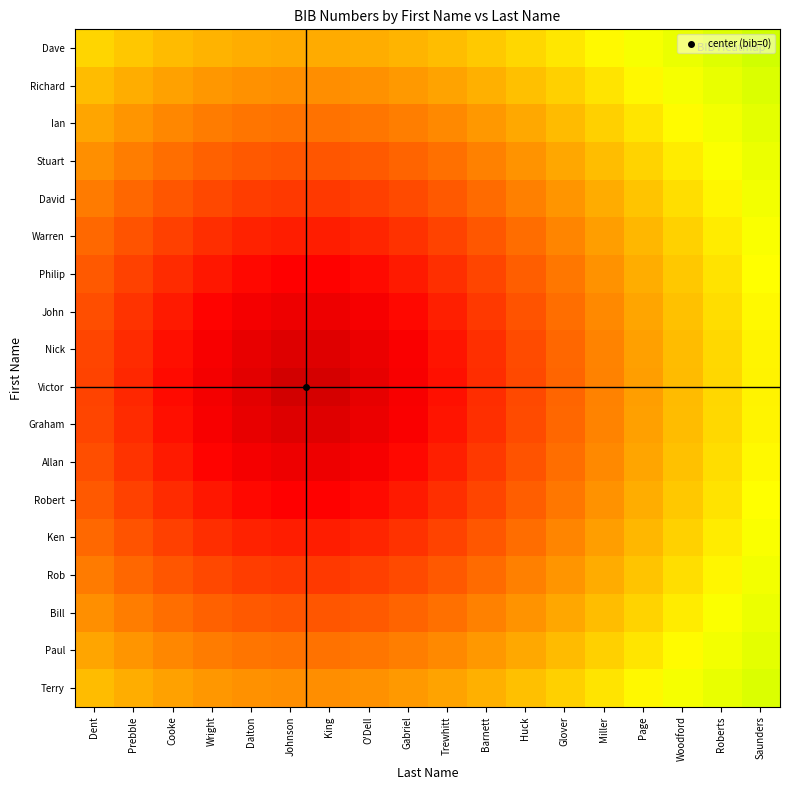

Reading left to right, transcribe all the data shown in this chart.

Dave: Dent=0.5	Prebble=0.5	Cooke=0.5	Wright=0.4	Dalton=0.4	Johnson=0.4	King=0.4	O'Dell=0.4	Gabriel=0.4	Trewhitt=0.5	Barnett=0.5	Huck=0.5	Glover=0.5	Miller=0.6	Page=0.6	Woodford=0.6	Roberts=0.7	Saunders=0.7
Richard: Dent=0.5	Prebble=0.4	Cooke=0.4	Wright=0.4	Dalton=0.4	Johnson=0.4	King=0.4	O'Dell=0.4	Gabriel=0.4	Trewhitt=0.4	Barnett=0.4	Huck=0.5	Glover=0.5	Miller=0.5	Page=0.6	Woodford=0.6	Roberts=0.6	Saunders=0.7
Ian: Dent=0.4	Prebble=0.4	Cooke=0.4	Wright=0.4	Dalton=0.3	Johnson=0.3	King=0.3	O'Dell=0.3	Gabriel=0.4	Trewhitt=0.4	Barnett=0.4	Huck=0.4	Glover=0.5	Miller=0.5	Page=0.5	Woodford=0.6	Roberts=0.6	Saunders=0.6
Stuart: Dent=0.4	Prebble=0.4	Cooke=0.3	Wright=0.3	Dalton=0.3	Johnson=0.3	King=0.3	O'Dell=0.3	Gabriel=0.3	Trewhitt=0.3	Barnett=0.4	Huck=0.4	Glover=0.4	Miller=0.5	Page=0.5	Woodford=0.5	Roberts=0.6	Saunders=0.6
David: Dent=0.4	Prebble=0.3	Cooke=0.3	Wright=0.3	Dalton=0.2	Johnson=0.2	King=0.2	O'Dell=0.3	Gabriel=0.3	Trewhitt=0.3	Barnett=0.3	Huck=0.4	Glover=0.4	Miller=0.4	Page=0.5	Woodford=0.5	Roberts=0.6	Saunders=0.6
Warren: Dent=0.3	Prebble=0.3	Cooke=0.3	Wright=0.2	Dalton=0.2	Johnson=0.2	King=0.2	O'Dell=0.2	Gabriel=0.2	Trewhitt=0.3	Barnett=0.3	Huck=0.3	Glover=0.4	Miller=0.4	Page=0.5	Woodford=0.5	Roberts=0.5	Saunders=0.6
Philip: Dent=0.3	Prebble=0.3	Cooke=0.2	Wright=0.2	Dalton=0.2	Johnson=0.1	King=0.1	O'Dell=0.2	Gabriel=0.2	Trewhitt=0.2	Barnett=0.3	Huck=0.3	Glover=0.3	Miller=0.4	Page=0.4	Woodford=0.5	Roberts=0.5	Saunders=0.6
John: Dent=0.3	Prebble=0.2	Cooke=0.2	Wright=0.1	Dalton=0.1	Johnson=0.1	King=0.1	O'Dell=0.1	Gabriel=0.2	Trewhitt=0.2	Barnett=0.2	Huck=0.3	Glover=0.3	Miller=0.4	Page=0.4	Woodford=0.5	Roberts=0.5	Saunders=0.6
Nick: Dent=0.3	Prebble=0.2	Cooke=0.2	Wright=0.1	Dalton=0.1	Johnson=0.1	King=0.1	O'Dell=0.1	Gabriel=0.1	Trewhitt=0.2	Barnett=0.2	Huck=0.3	Glover=0.3	Miller=0.4	Page=0.4	Woodford=0.5	Roberts=0.5	Saunders=0.6
Victor: Dent=0.3	Prebble=0.2	Cooke=0.2	Wright=0.1	Dalton=0.1	Johnson=0.0	King=0.0	O'Dell=0.1	Gabriel=0.1	Trewhitt=0.2	Barnett=0.2	Huck=0.3	Glover=0.3	Miller=0.4	Page=0.4	Woodford=0.5	Roberts=0.5	Saunders=0.6
Graham: Dent=0.3	Prebble=0.2	Cooke=0.2	Wright=0.1	Dalton=0.1	Johnson=0.1	King=0.1	O'Dell=0.1	Gabriel=0.1	Trewhitt=0.2	Barnett=0.2	Huck=0.3	Glover=0.3	Miller=0.4	Page=0.4	Woodford=0.5	Roberts=0.5	Saunders=0.6
Allan: Dent=0.3	Prebble=0.2	Cooke=0.2	Wright=0.1	Dalton=0.1	Johnson=0.1	King=0.1	O'Dell=0.1	Gabriel=0.2	Trewhitt=0.2	Barnett=0.2	Huck=0.3	Glover=0.3	Miller=0.4	Page=0.4	Woodford=0.5	Roberts=0.5	Saunders=0.6
Robert: Dent=0.3	Prebble=0.3	Cooke=0.2	Wright=0.2	Dalton=0.2	Johnson=0.1	King=0.1	O'Dell=0.2	Gabriel=0.2	Trewhitt=0.2	Barnett=0.3	Huck=0.3	Glover=0.3	Miller=0.4	Page=0.4	Woodford=0.5	Roberts=0.5	Saunders=0.6
Ken: Dent=0.3	Prebble=0.3	Cooke=0.3	Wright=0.2	Dalton=0.2	Johnson=0.2	King=0.2	O'Dell=0.2	Gabriel=0.2	Trewhitt=0.3	Barnett=0.3	Huck=0.3	Glover=0.4	Miller=0.4	Page=0.5	Woodford=0.5	Roberts=0.5	Saunders=0.6
Rob: Dent=0.4	Prebble=0.3	Cooke=0.3	Wright=0.3	Dalton=0.2	Johnson=0.2	King=0.2	O'Dell=0.3	Gabriel=0.3	Trewhitt=0.3	Barnett=0.3	Huck=0.4	Glover=0.4	Miller=0.4	Page=0.5	Woodford=0.5	Roberts=0.6	Saunders=0.6
Bill: Dent=0.4	Prebble=0.4	Cooke=0.3	Wright=0.3	Dalton=0.3	Johnson=0.3	King=0.3	O'Dell=0.3	Gabriel=0.3	Trewhitt=0.3	Barnett=0.4	Huck=0.4	Glover=0.4	Miller=0.5	Page=0.5	Woodford=0.5	Roberts=0.6	Saunders=0.6
Paul: Dent=0.4	Prebble=0.4	Cooke=0.4	Wright=0.4	Dalton=0.3	Johnson=0.3	King=0.3	O'Dell=0.3	Gabriel=0.4	Trewhitt=0.4	Barnett=0.4	Huck=0.4	Glover=0.5	Miller=0.5	Page=0.5	Woodford=0.6	Roberts=0.6	Saunders=0.6
Terry: Dent=0.5	Prebble=0.4	Cooke=0.4	Wright=0.4	Dalton=0.4	Johnson=0.4	King=0.4	O'Dell=0.4	Gabriel=0.4	Trewhitt=0.4	Barnett=0.4	Huck=0.5	Glover=0.5	Miller=0.5	Page=0.6	Woodford=0.6	Roberts=0.6	Saunders=0.7